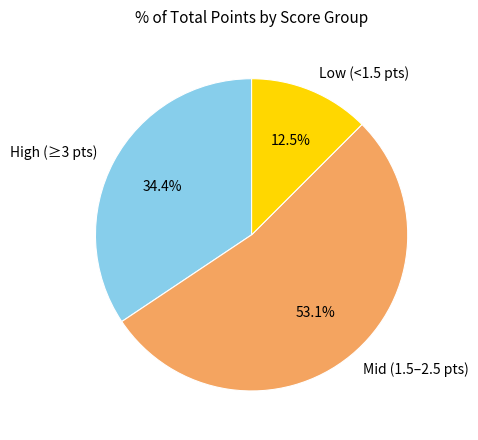

Approximately how many times larger is the value at High (≥3 pts) compared to Mid (1.5–2.5 pts)?

0.6